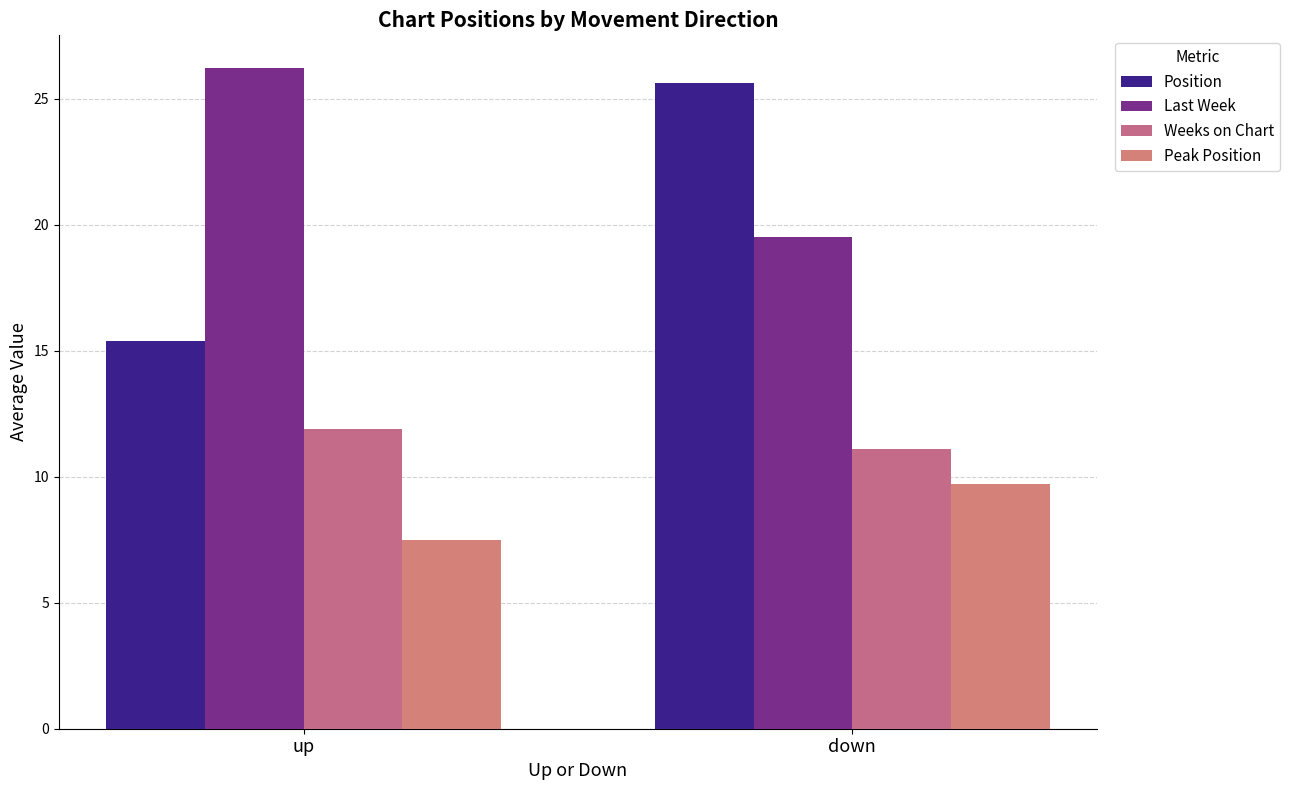

At which category is the sum across all series the highest?

down